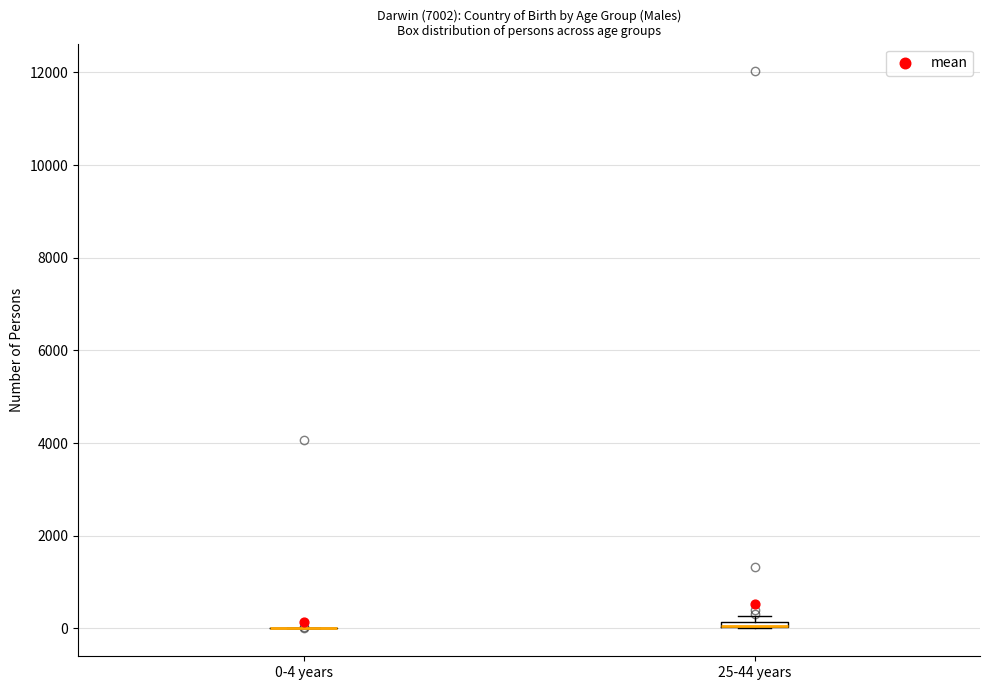

Where is the lower edge of the box for 25-44 years on the y-axis? The values are not printed on the chart, so give them approximately, as read against the axis.

0